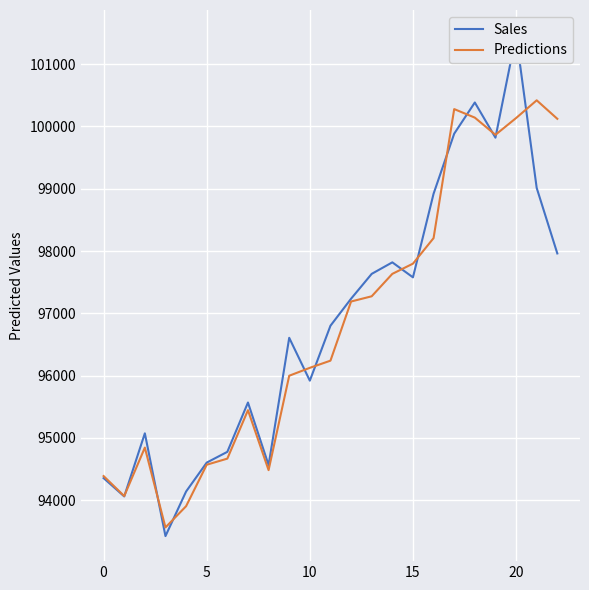

True or false: Sales and Predictions cross at least once.

True